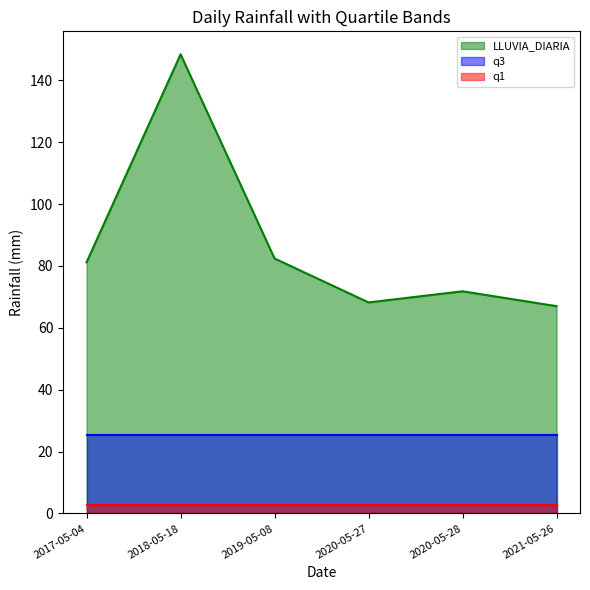

Which series changed the most between 2017-05-04 and 2020-05-28?

LLUVIA_DIARIA